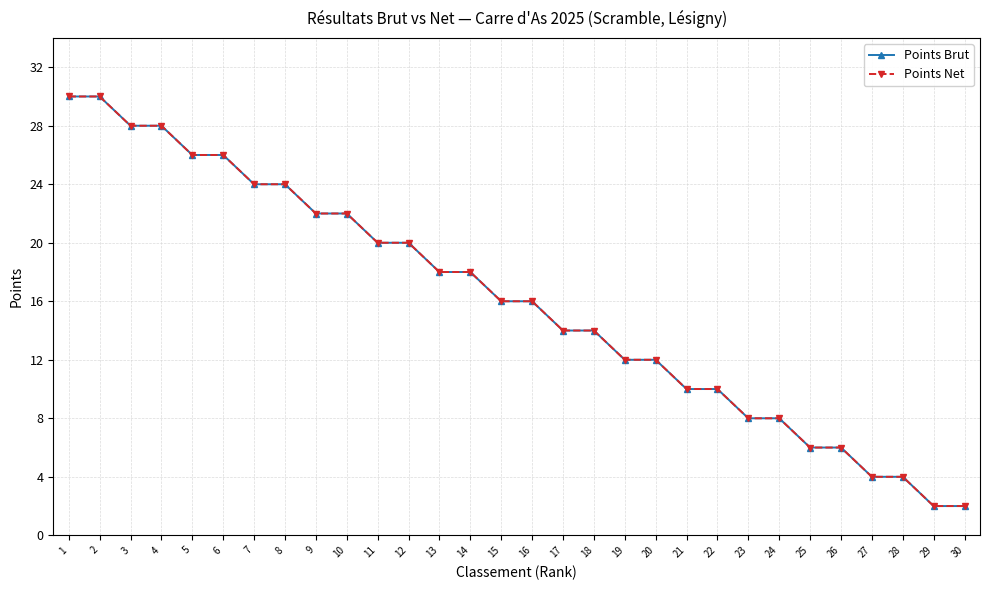

At how many categories does at least one series exceed 26?

4